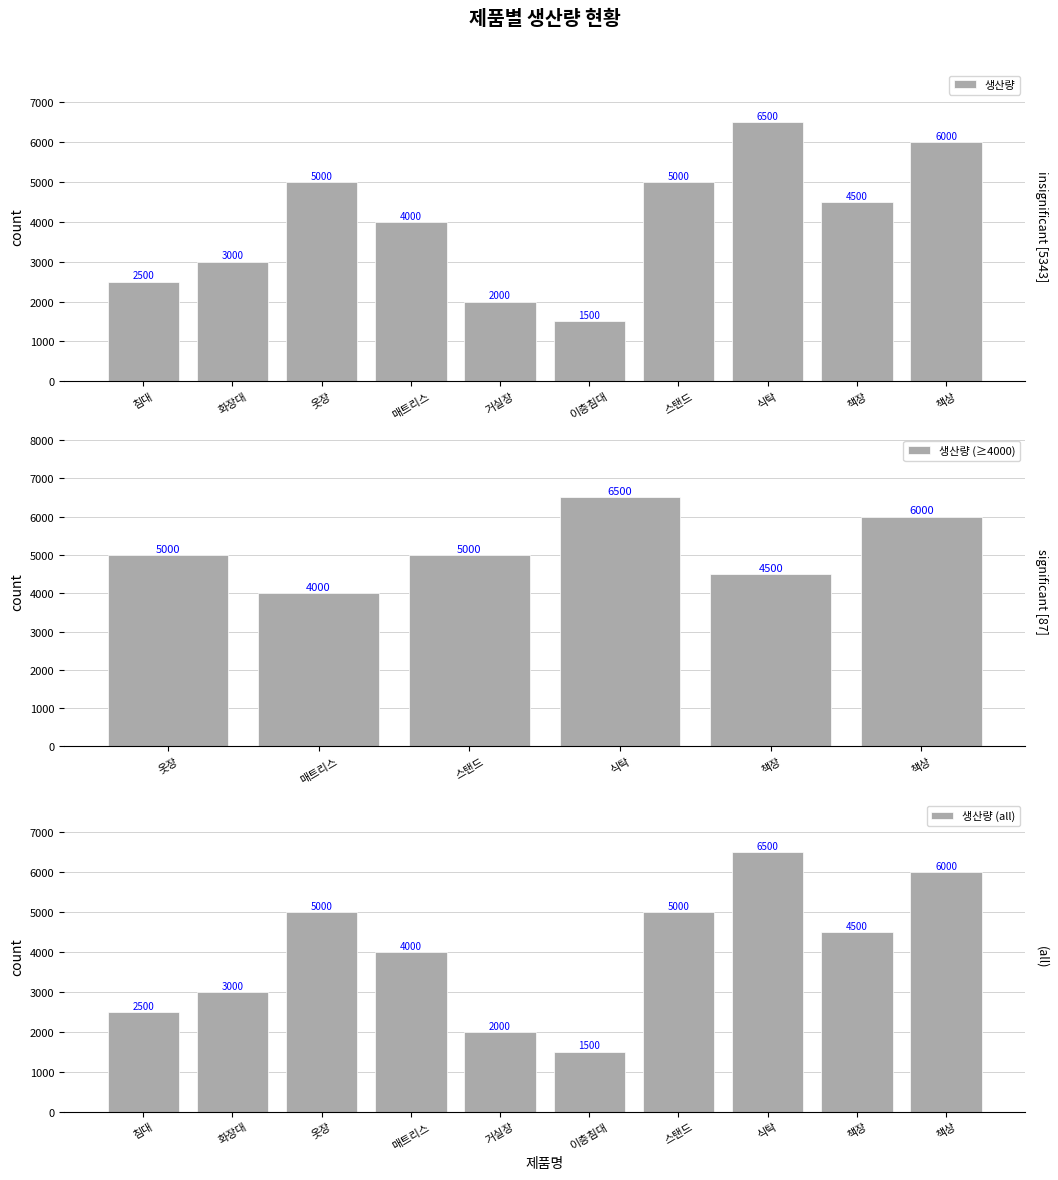

What position from the right is 책상?

1